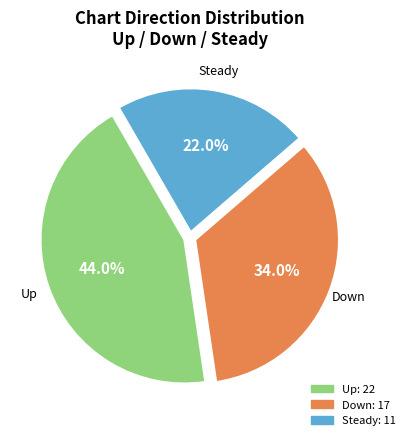

How many segments does this pie chart have?

3